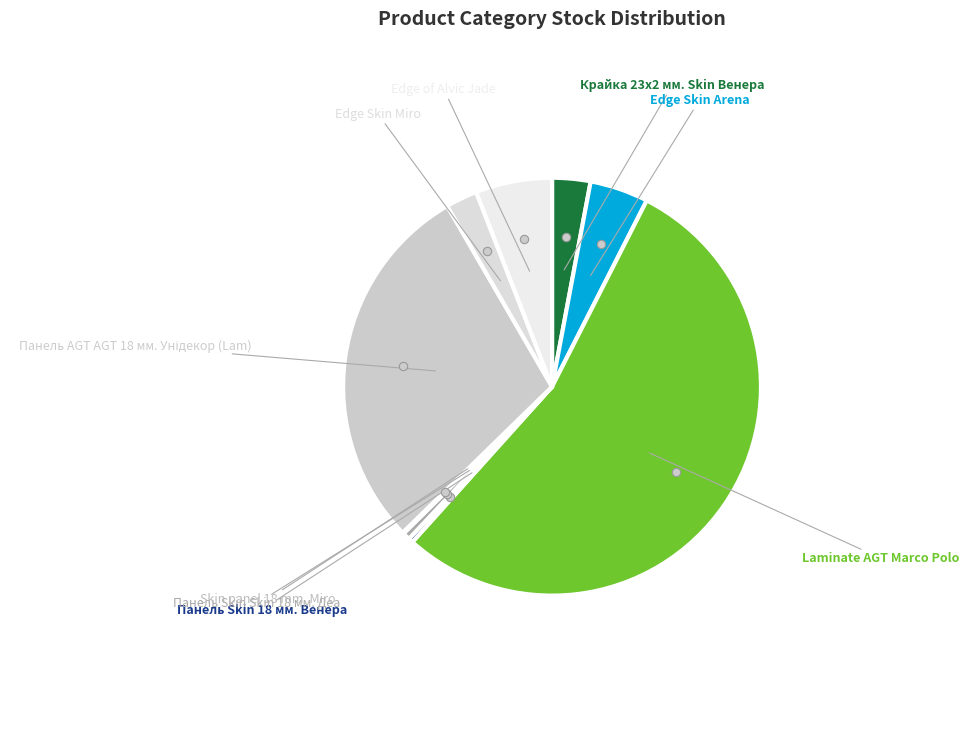

Which category accounts for the majority?

Laminate AGT Marco Polo